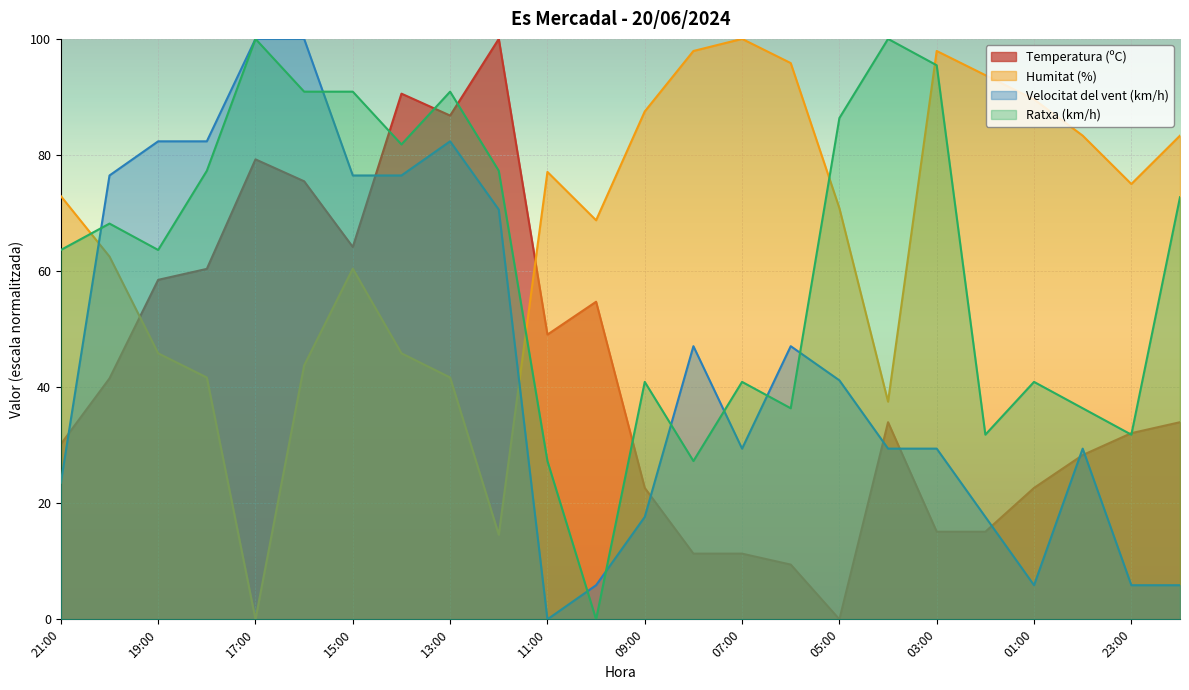

At which label does Ratxa (km/h) reach its minimum?

10:00